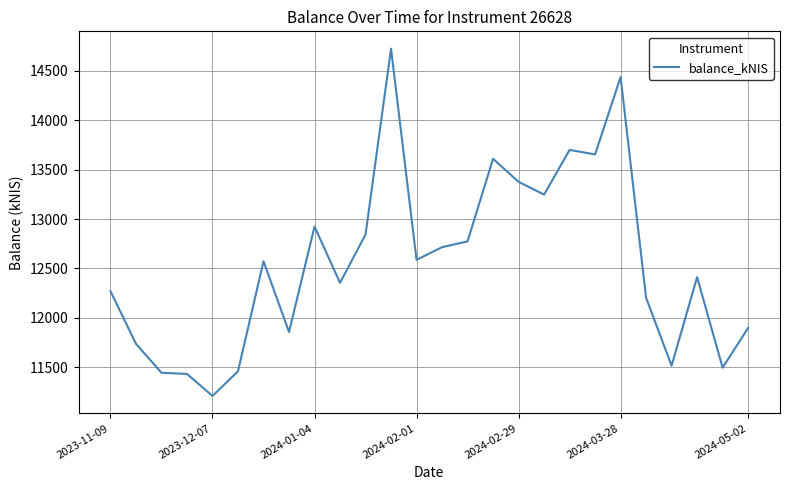

What is the difference between the second highest and minimum values?

3225.6